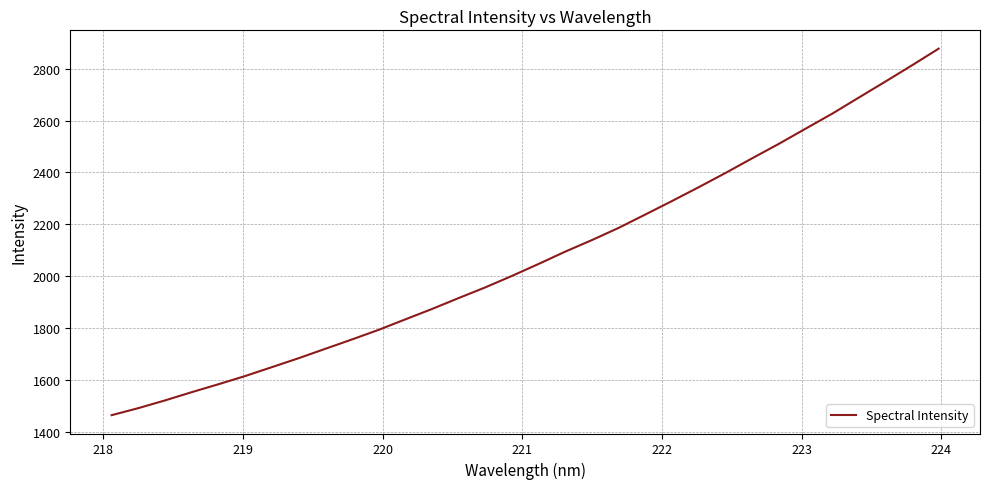

What is the minimum value shown in the chart?

1464.3